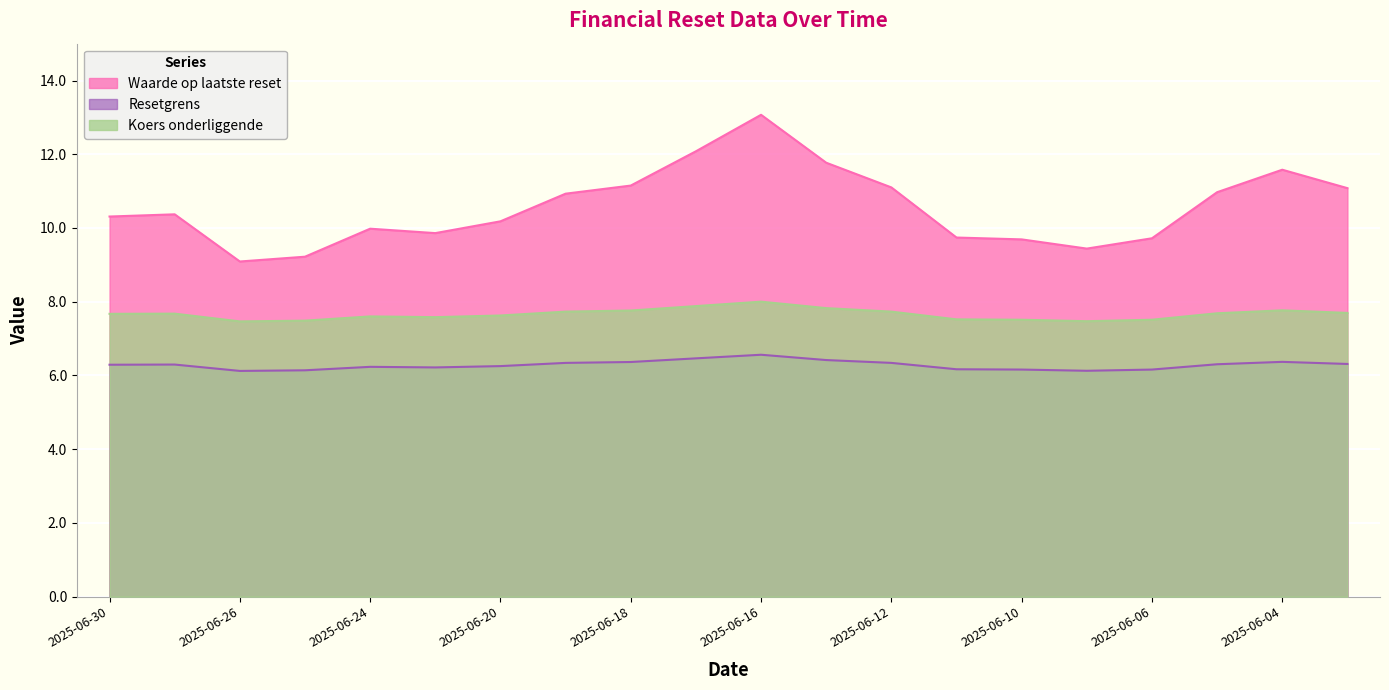

True or false: Koers onderliggende and Resetgrens intersect in this chart.

False